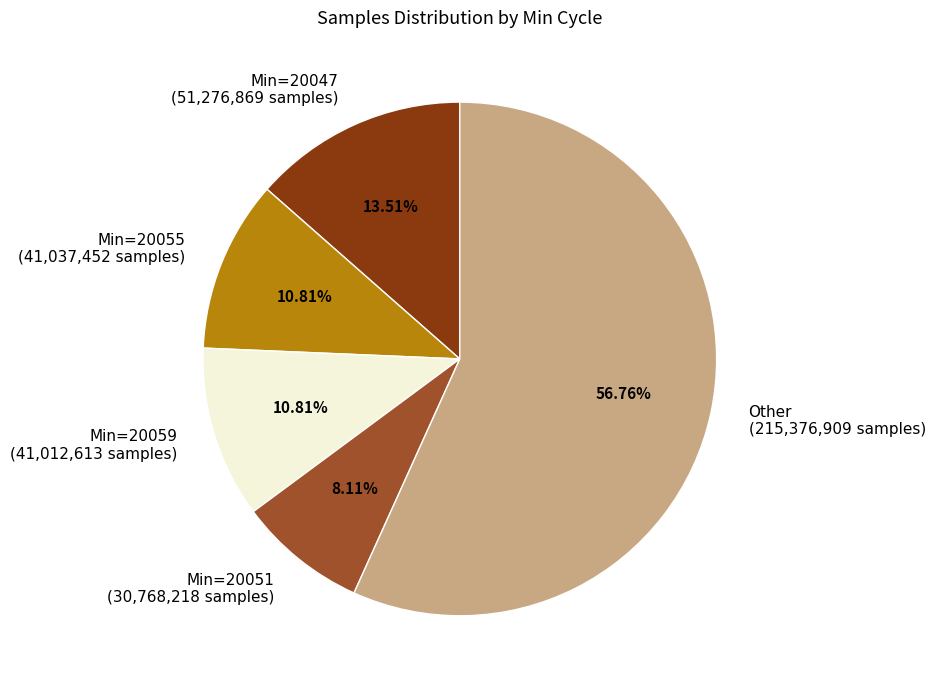

Combined, do Other (215,376,909 samples) and Min=20055 (41,037,452 samples) account for over 50%?

Yes